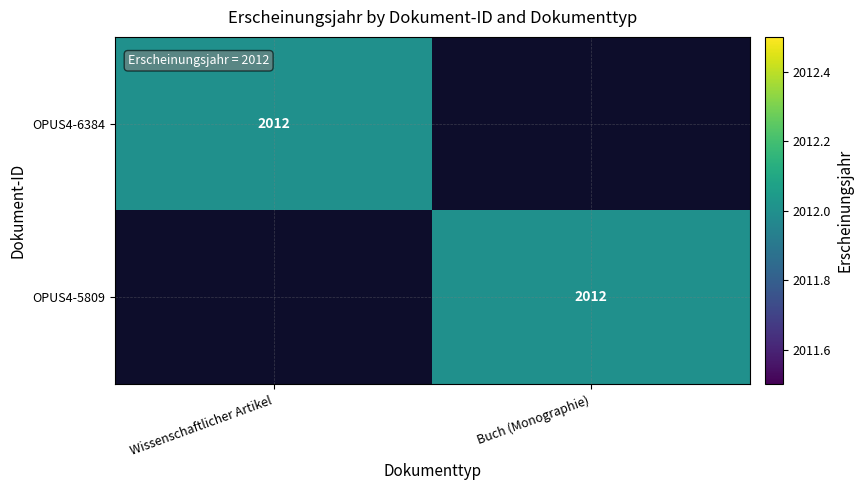

The value of OPUS4-6384 at Wissenschaftlicher Artikel is 2012. True or false?

True